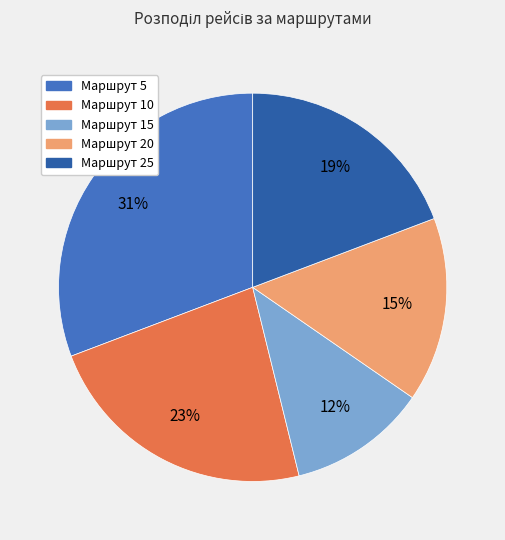

Do Маршрут 20 and Маршрут 25 together represent more than half of the pie?

No